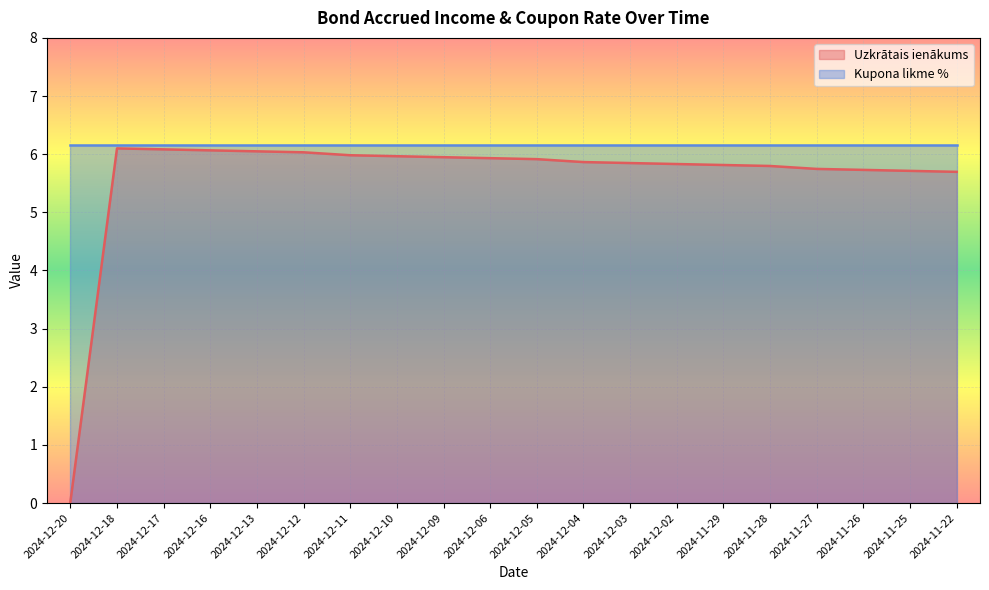

At which label does the data first exceed 5?

2024-12-18